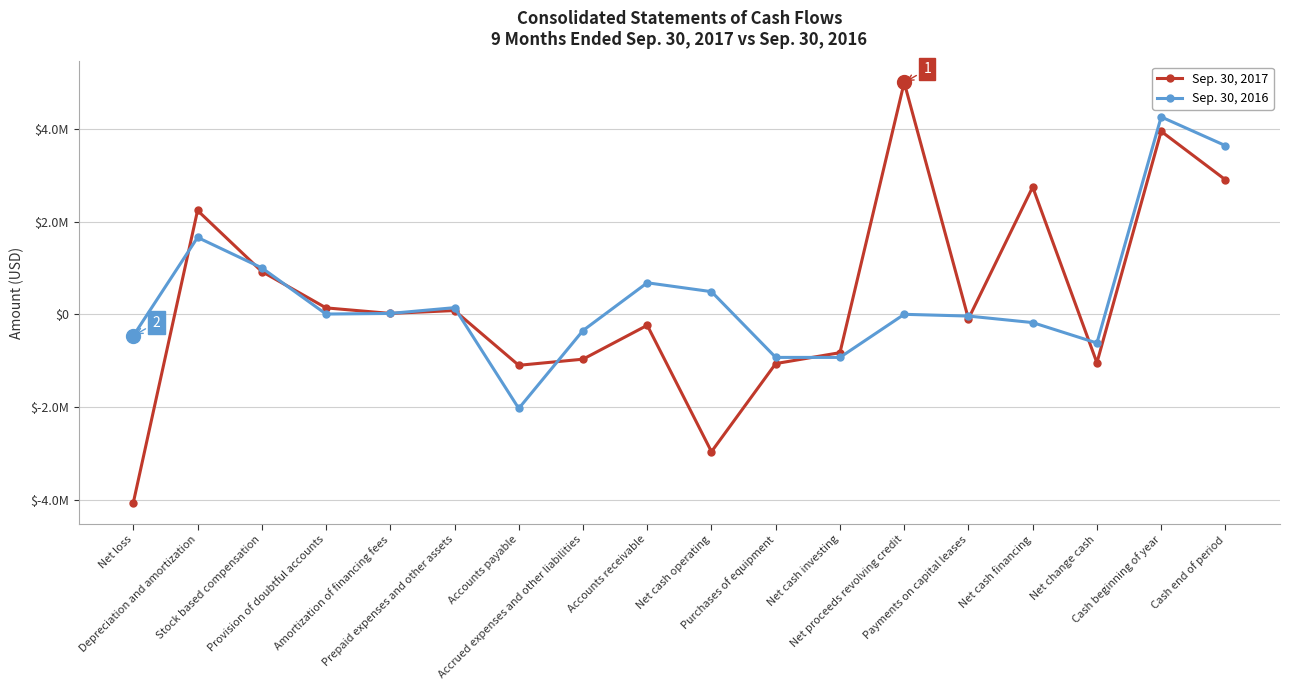

Where is the first local minimum for Sep. 30, 2016?

Provision of doubtful accounts